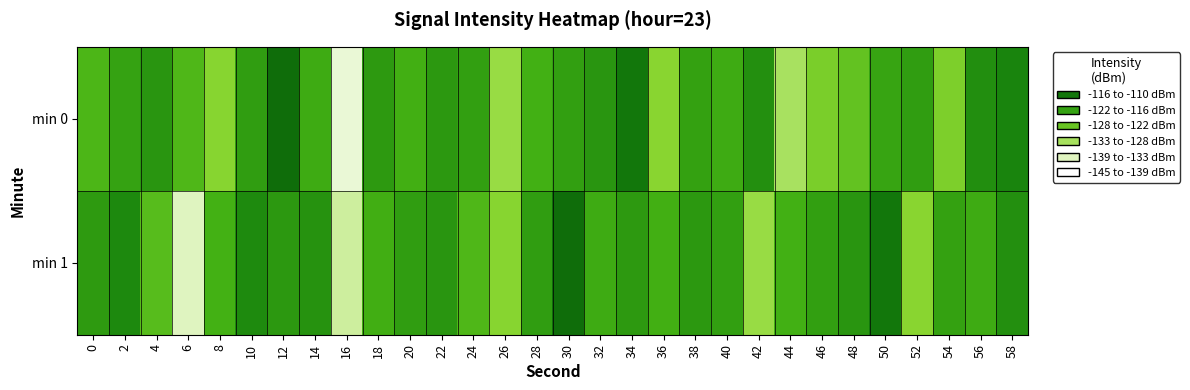

What is the minimum value shown in the chart?

-141.2